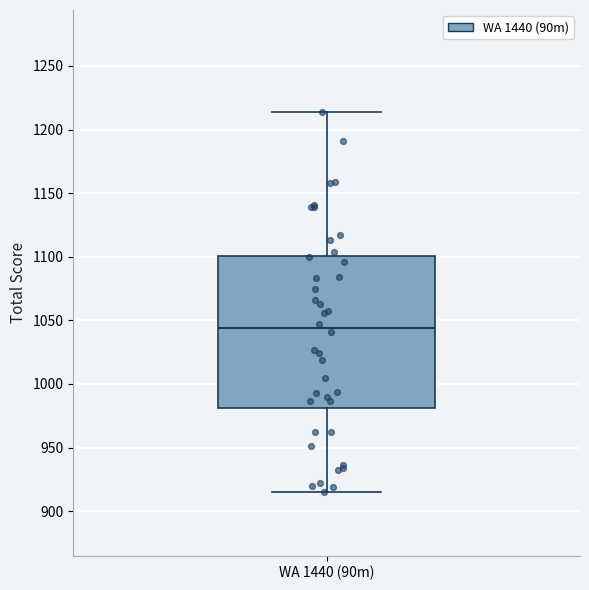

Read this box plot against the y-axis: the position of the median line, the range covered by the box, and the ends of both whiskers. The values are not printed on the chart, so give them approximately, as read against the axis.

median 1045, box 980 to 1100, whiskers 915 to 1215